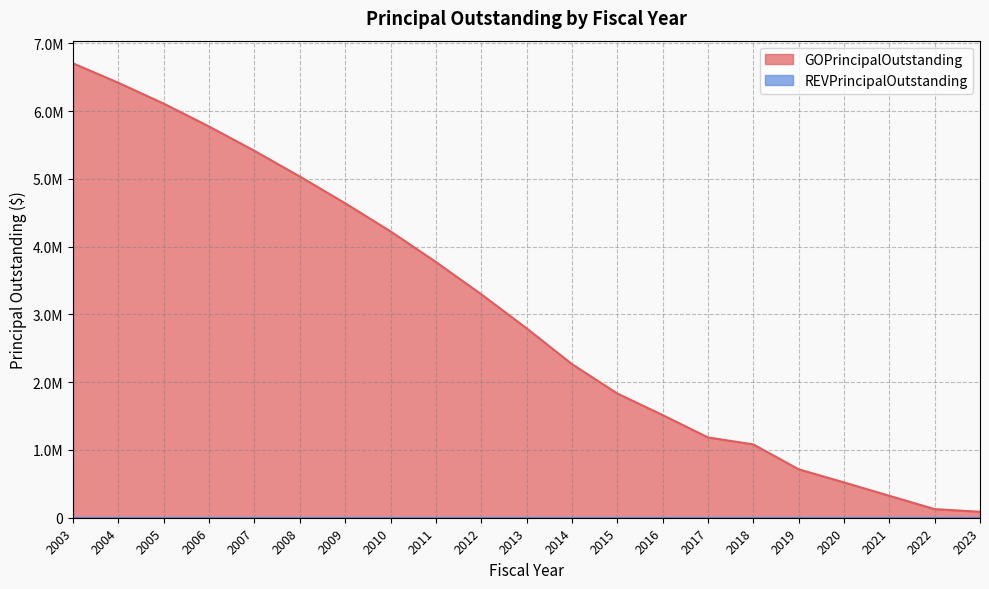

Reading left to right, list all the values displayed in this chart.

6703660	6416720	6109333	5771471	5413104	5034198	4639720	4224632	3773895	3297467	2795304	2267359	1833581	1515000	1185000	1082000	715000	521000	324000	127000	88000